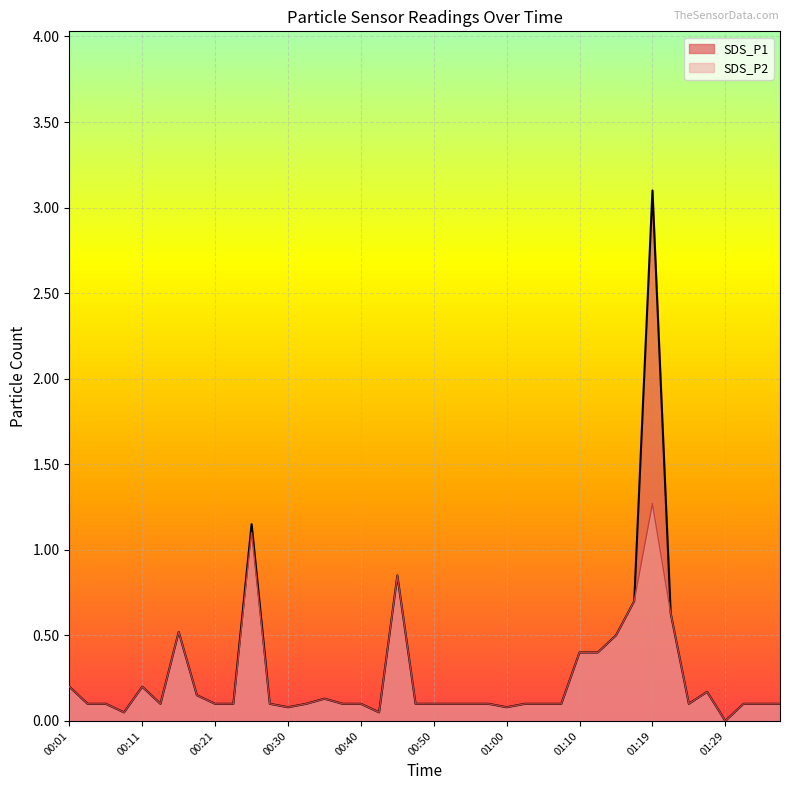

Is it true that SDS_P2 equals 0.1 at 00:50?

True